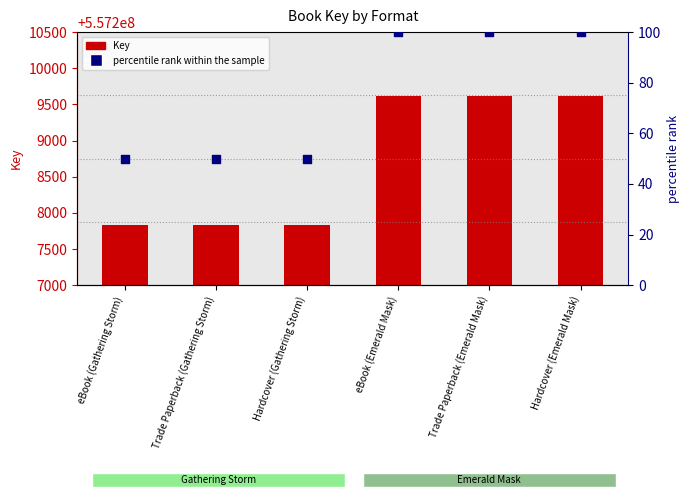

Which series reaches the minimum Y coordinate?

percentile rank within the sample